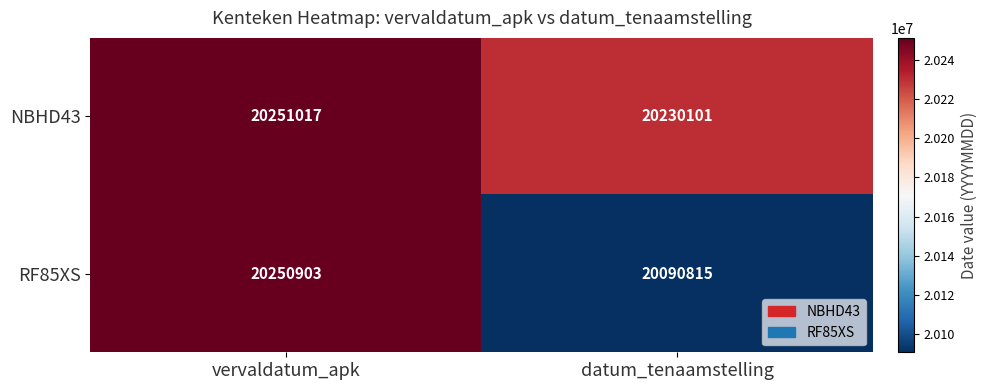

At which category is the sum across all series the highest?

vervaldatum_apk